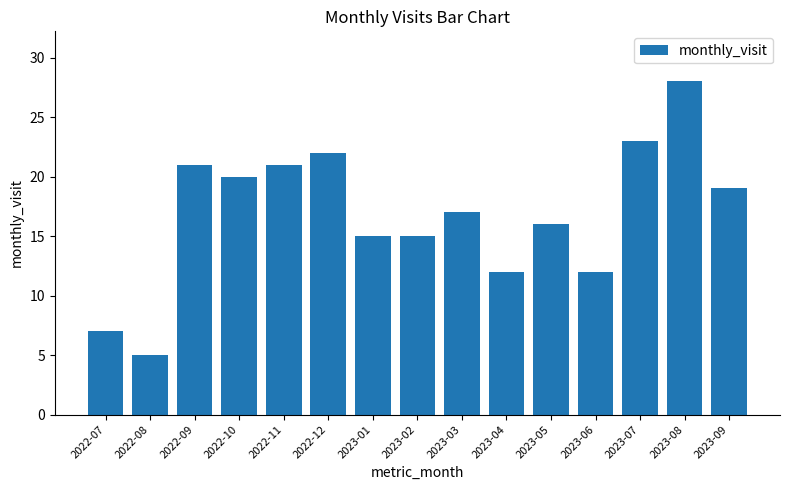

Is it true that the value at 2022-09 is 21?

True